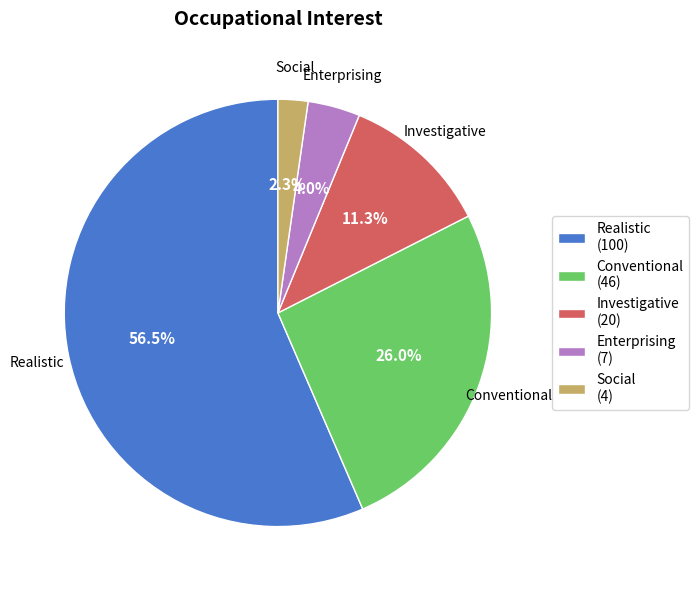

Count the number of slices in the pie.

5